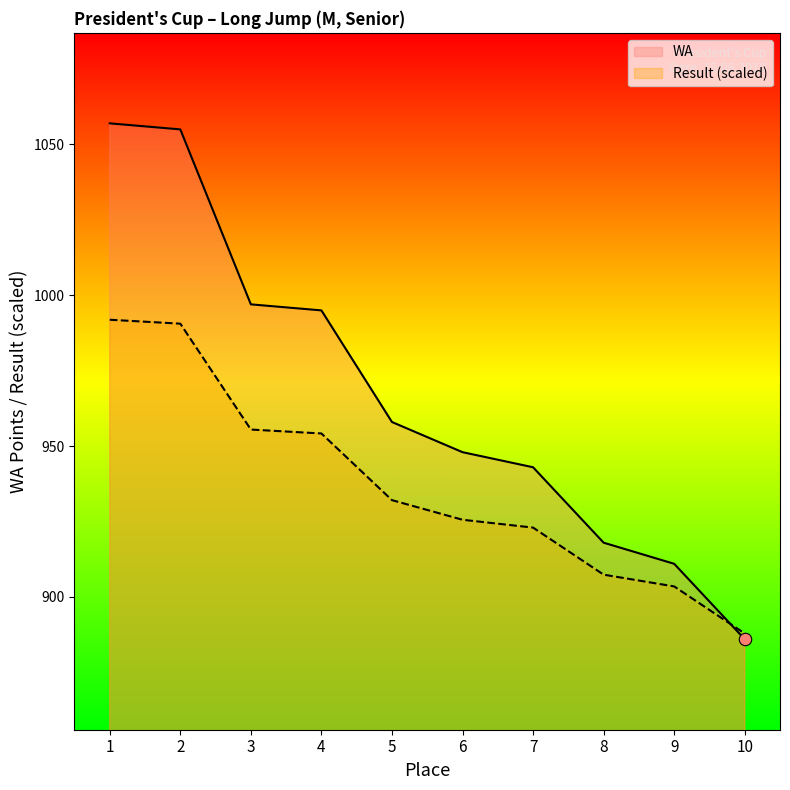

At which category is the sum across all series the highest?

1